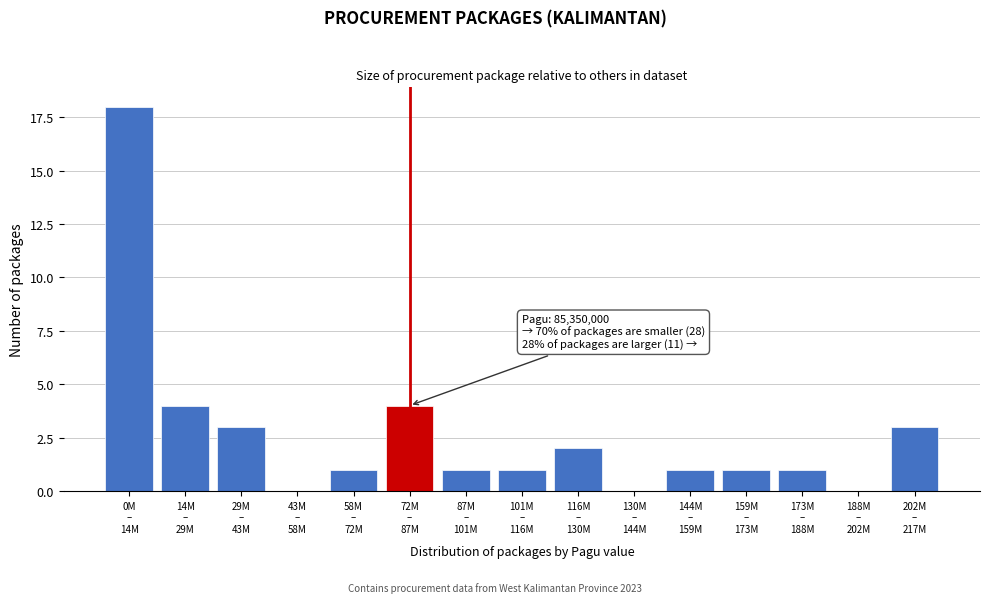

What is the greatest value displayed?

18